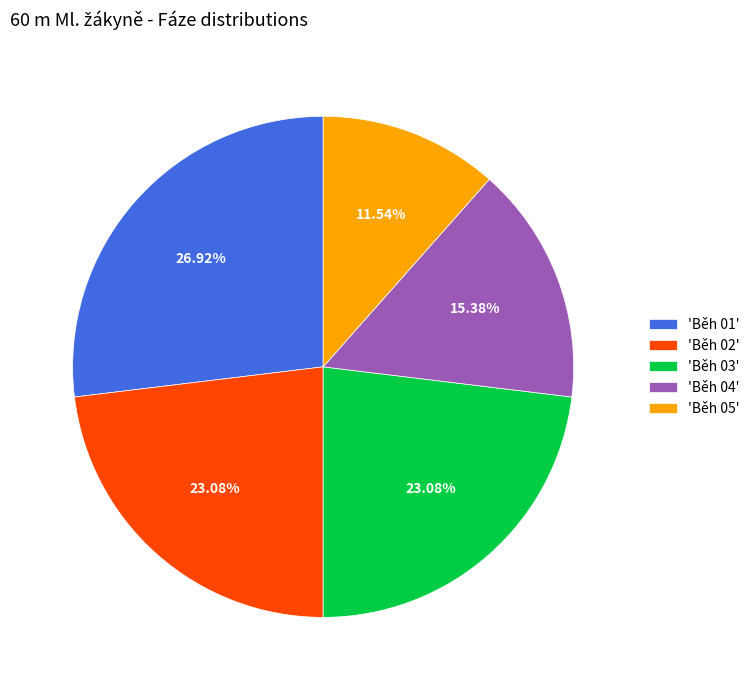

Does any single category account for the majority?

No